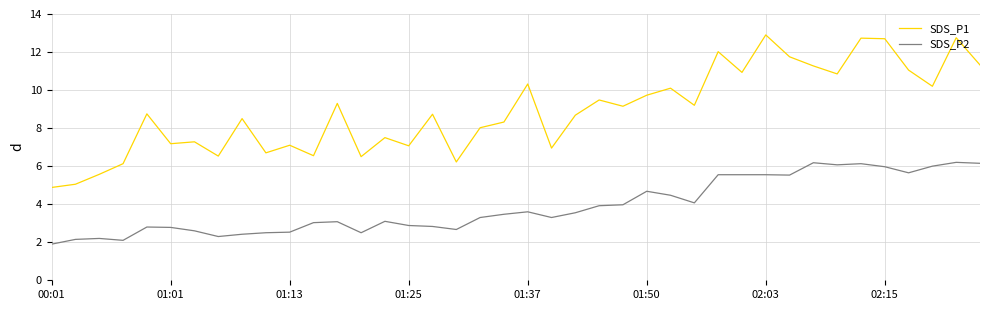

Which series has the largest total across all categories?

SDS_P1